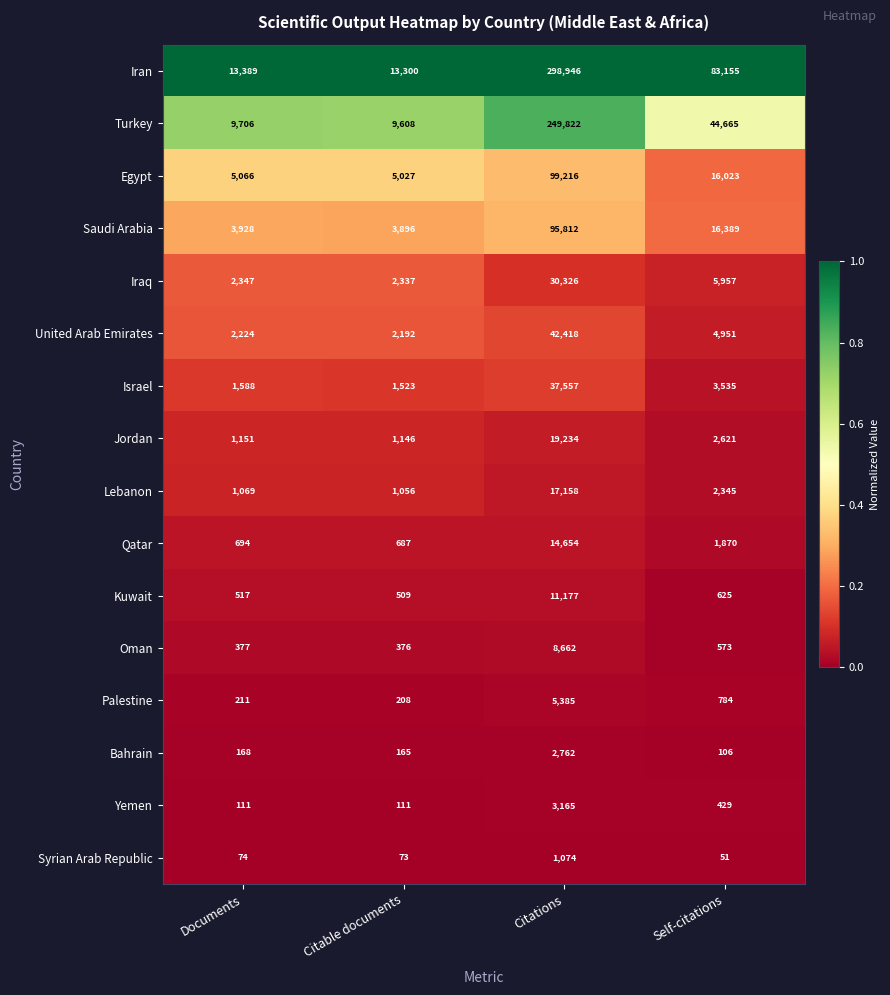

Between Citable documents and Self-citations, which series saw the biggest shift?

Iran